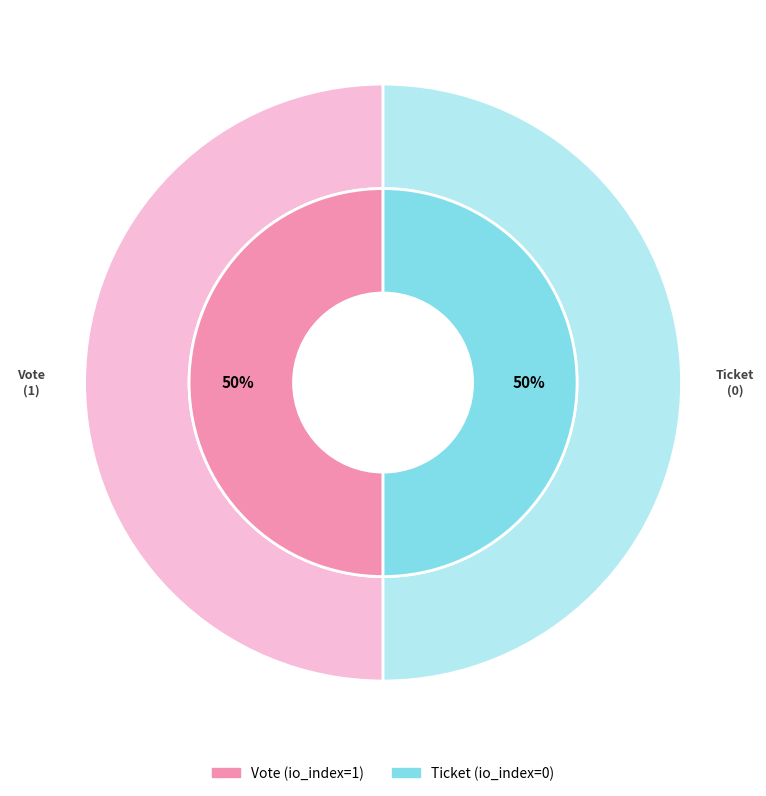

Combined, do Vote and Ticket account for over 50%?

Yes